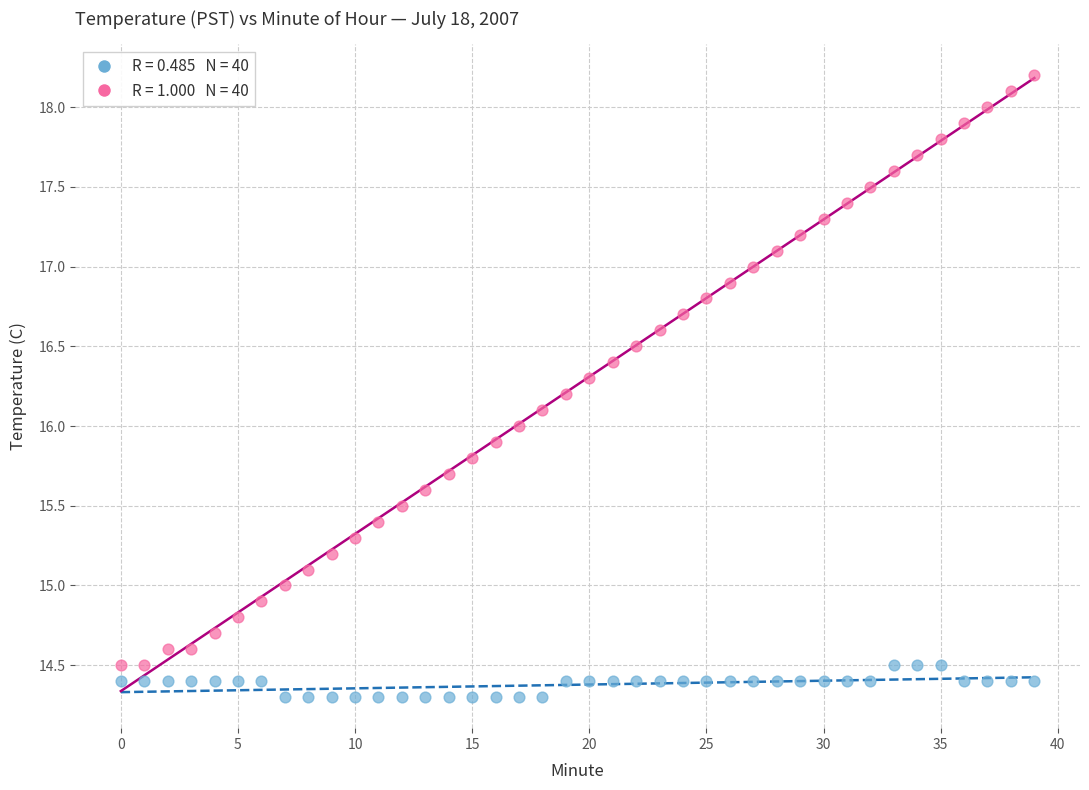

Across all data points, what is the range of Y values (max minus min)?

3.9